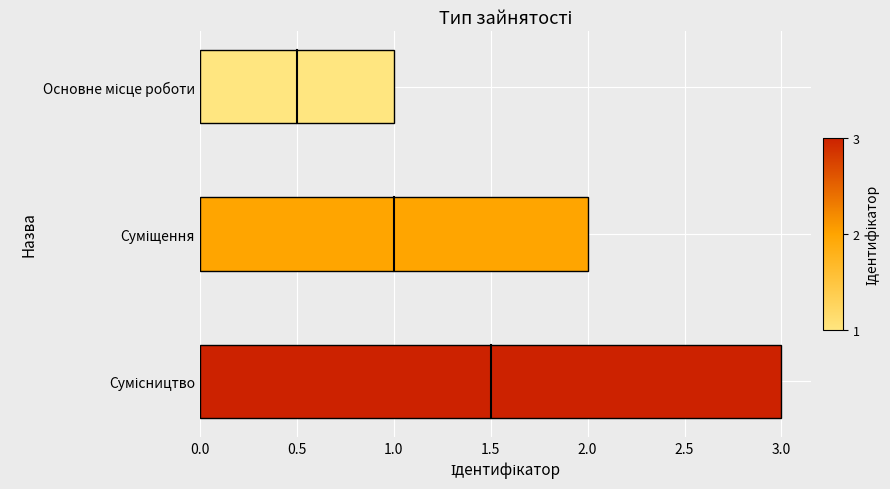

What is the maximum value shown in the chart?

3